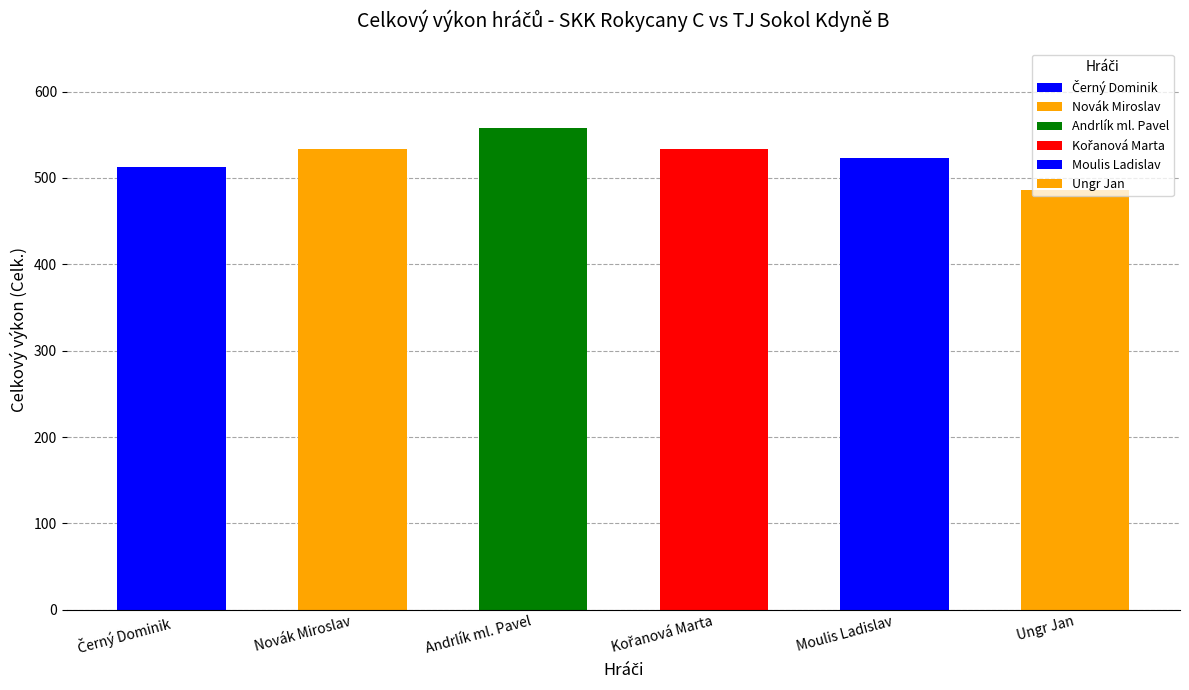

List the labels in order of value, largest first.

Andrlík ml. Pavel, Novák Miroslav, Kořanová Marta, Moulis Ladislav, Černý Dominik, Ungr Jan